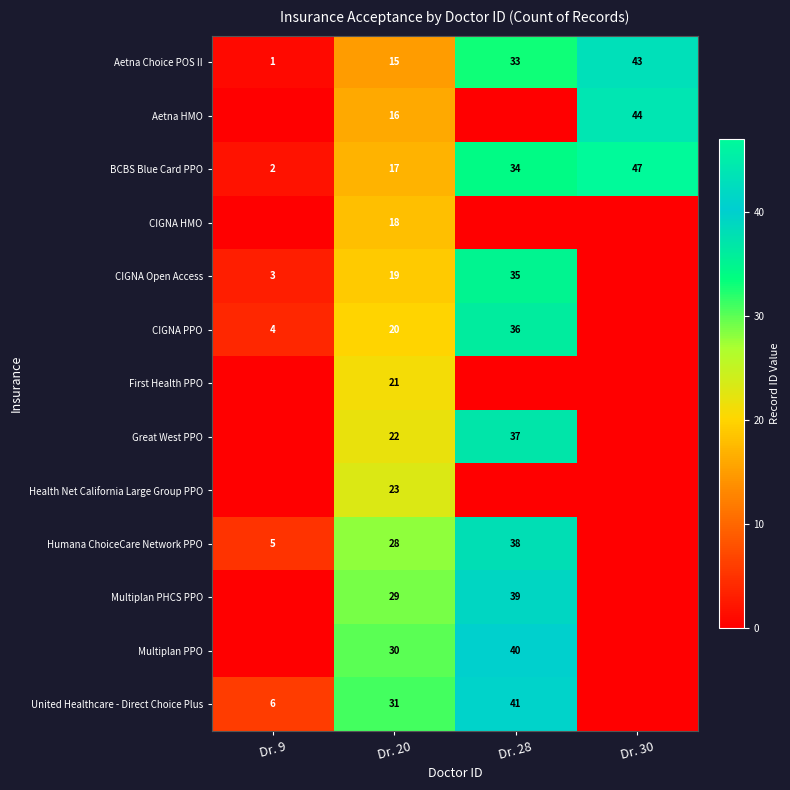

At which category does the chart reach its minimum across all series?

Dr. 9